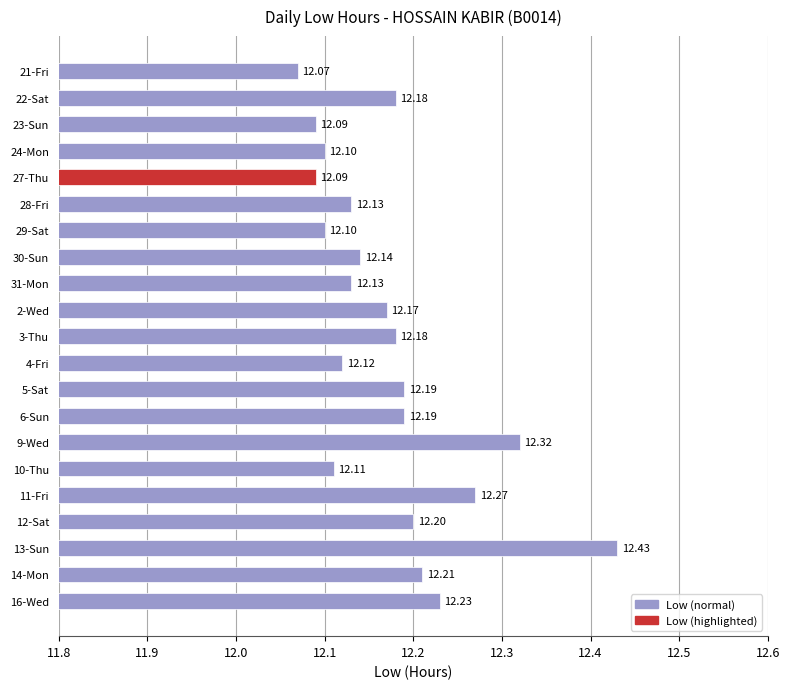

How many bars are there in total?

21